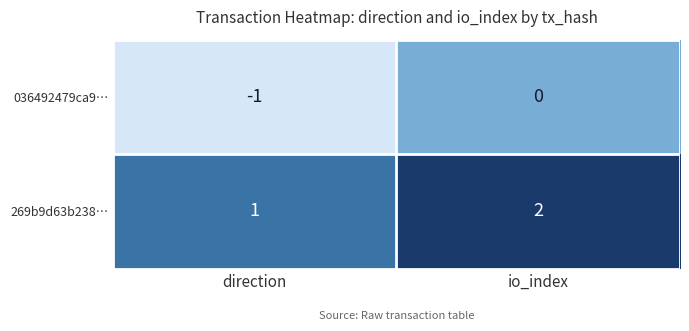

Which category has the lowest value in the 269b9d63b238… series?

direction